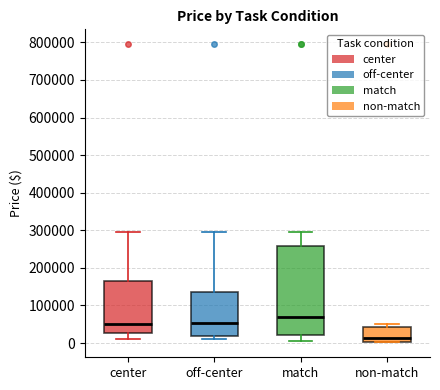

Reading left to right, transcribe this box plot: for each box, give where its median line is, the range the box spans, and where its two whiskers end, as read against the y-axis. The values are not printed on the chart, so give them approximately, as read against the axis.

center: median 50000, box 30000 to 170000, whiskers 10000 to 290000
off-center: median 50000, box 20000 to 140000, whiskers 10000 to 290000
match: median 70000, box 20000 to 260000, whiskers 0 to 290000
non-match: median 10000, box 0 to 40000, whiskers 0 to 50000